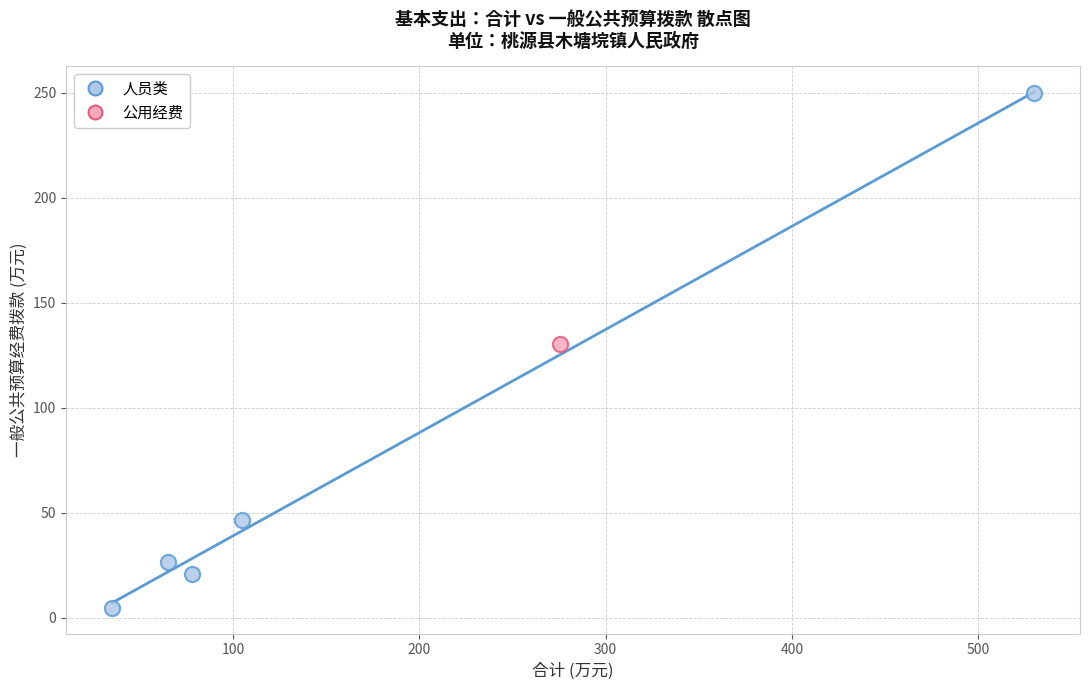

What are all the series names shown in the legend?

人员类, 公用经费